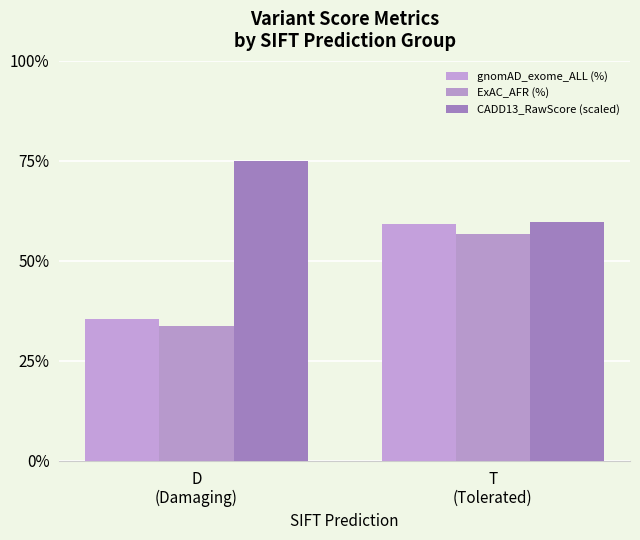

How many groups of bars are there?

2